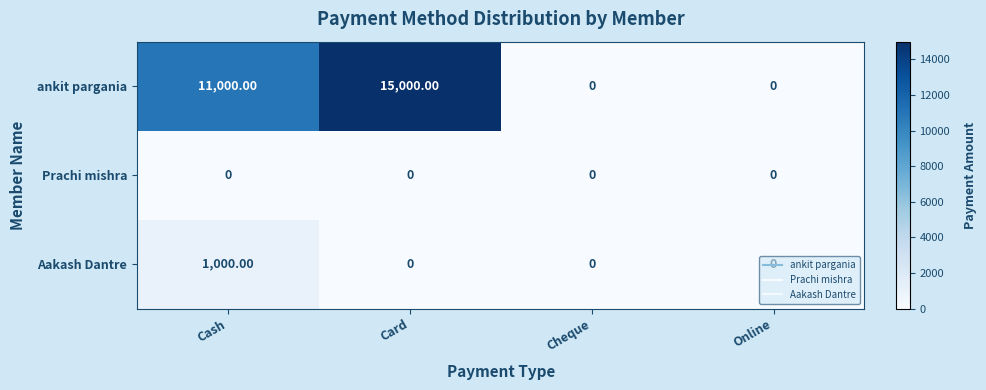

List the series in order of their peak value, lowest first.

Prachi mishra, Aakash Dantre, ankit pargania